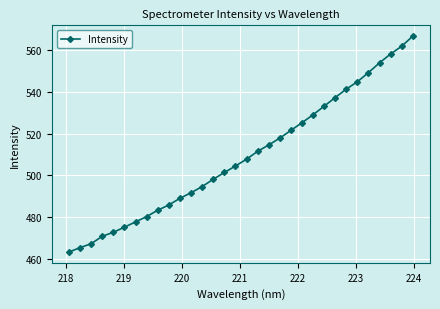

True or false: the data has more than 1 interior local peaks.

False